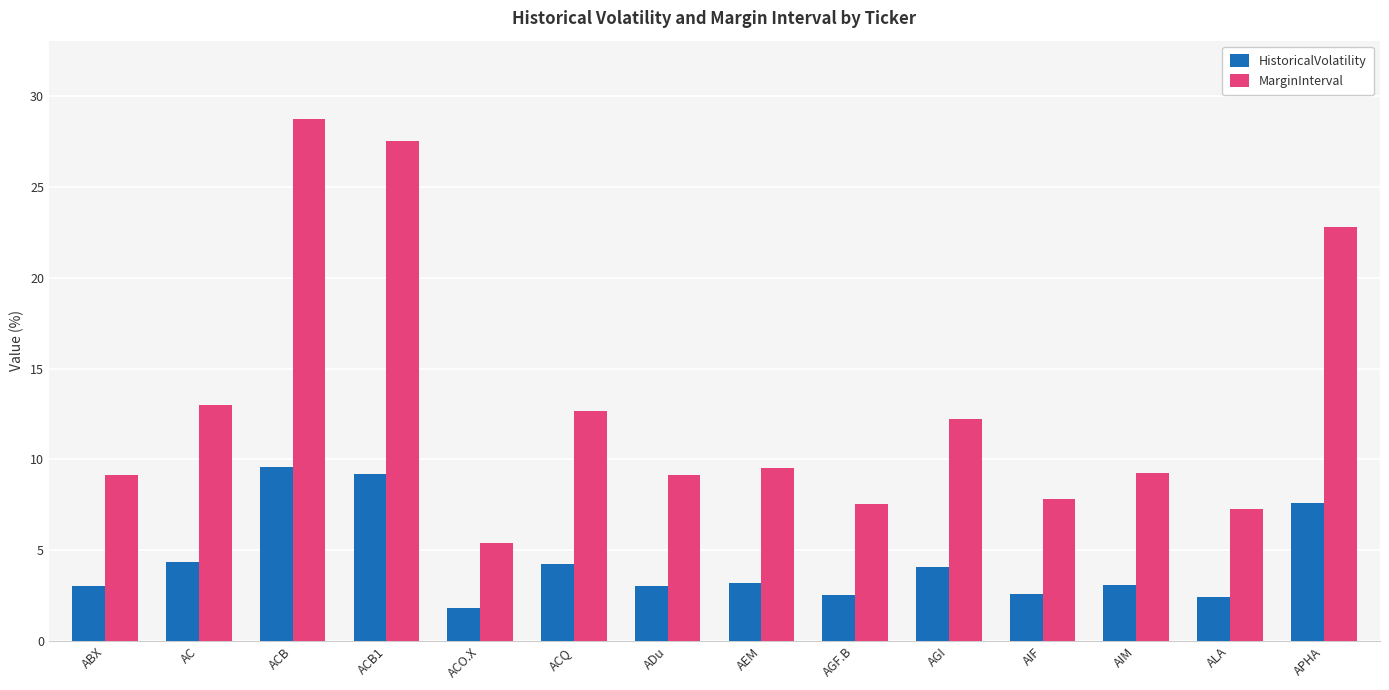

Does the chart contain any negative values?

No